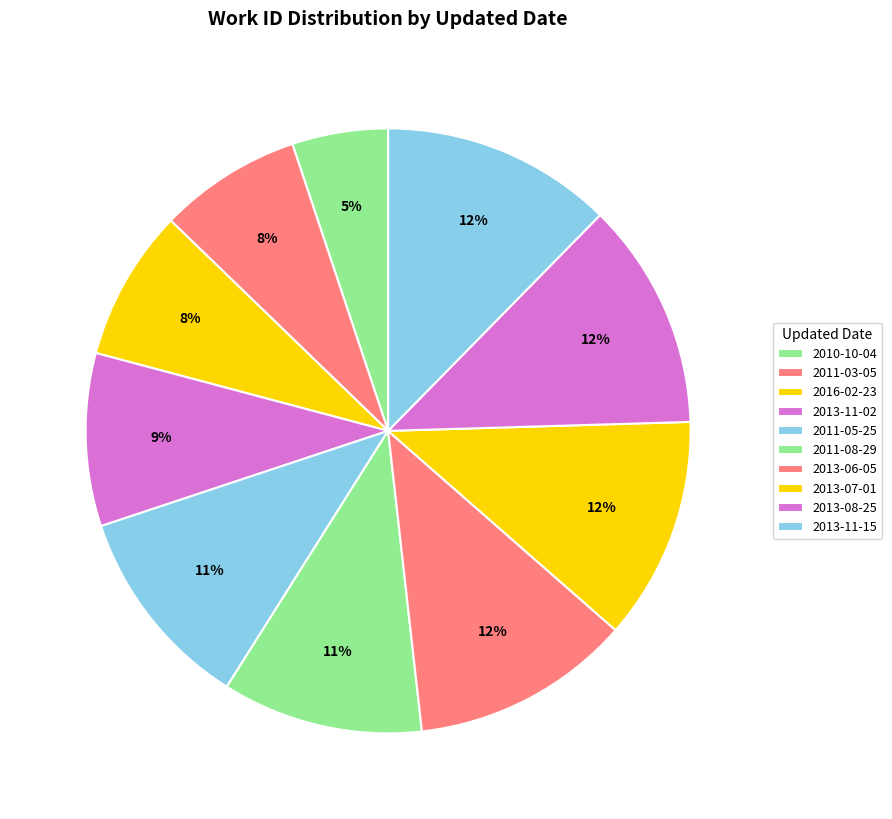

What is the total percentage of 2011-08-29 and 2011-03-05?

18.4%